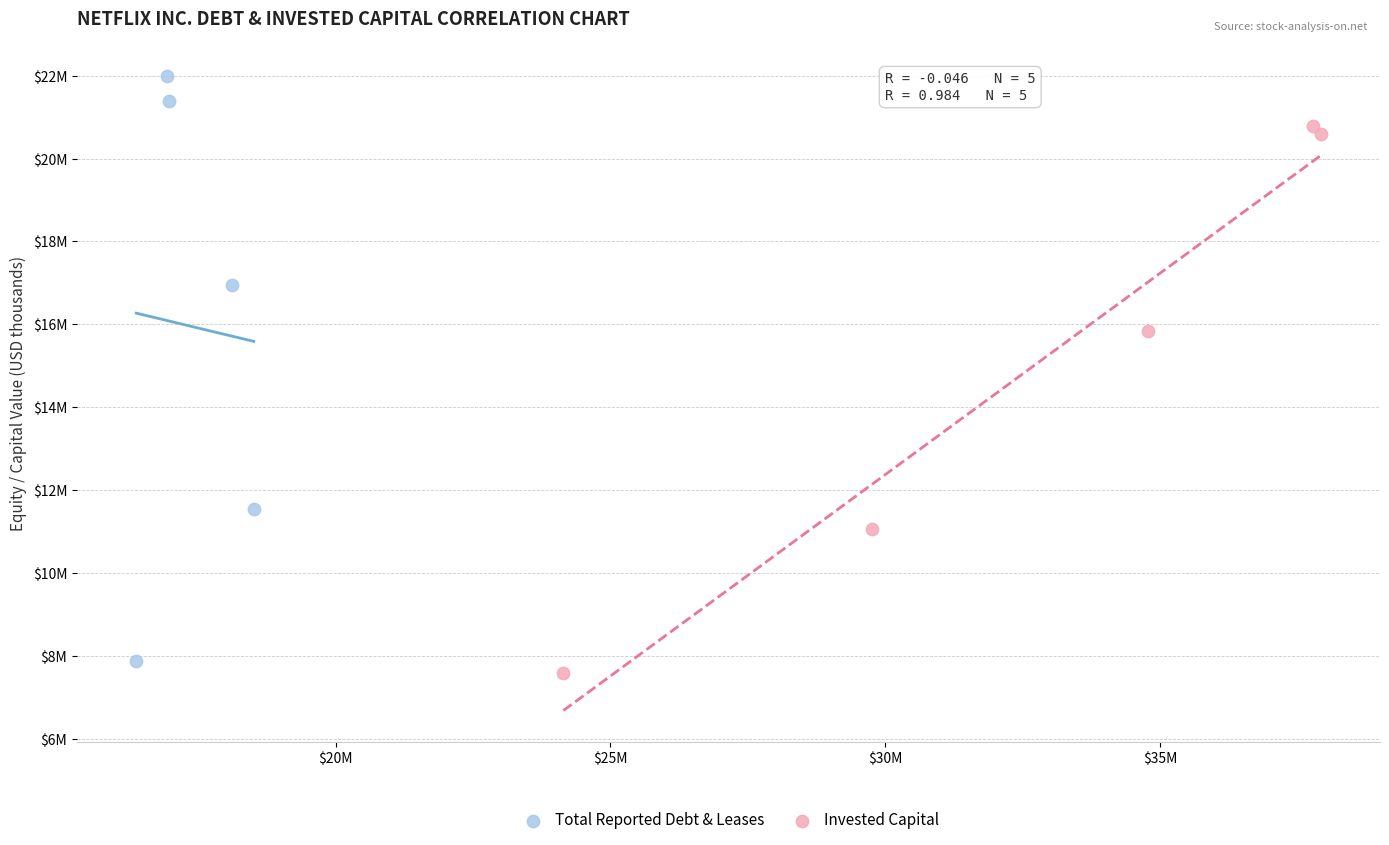

What are all the series names shown in the legend?

Total Reported Debt & Leases, Invested Capital